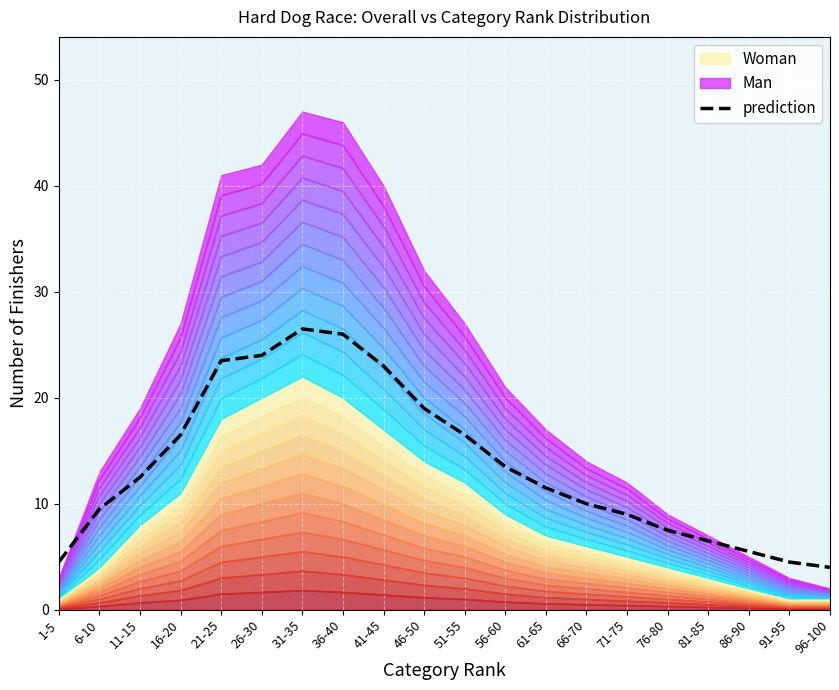

The value of prediction at 6-10 is 2.8. True or false?

False